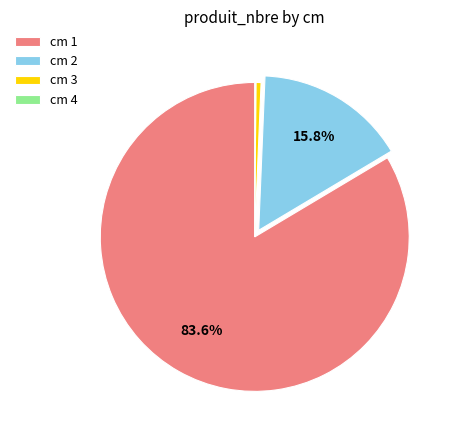

Which slice represents more than half of the pie?

cm 1